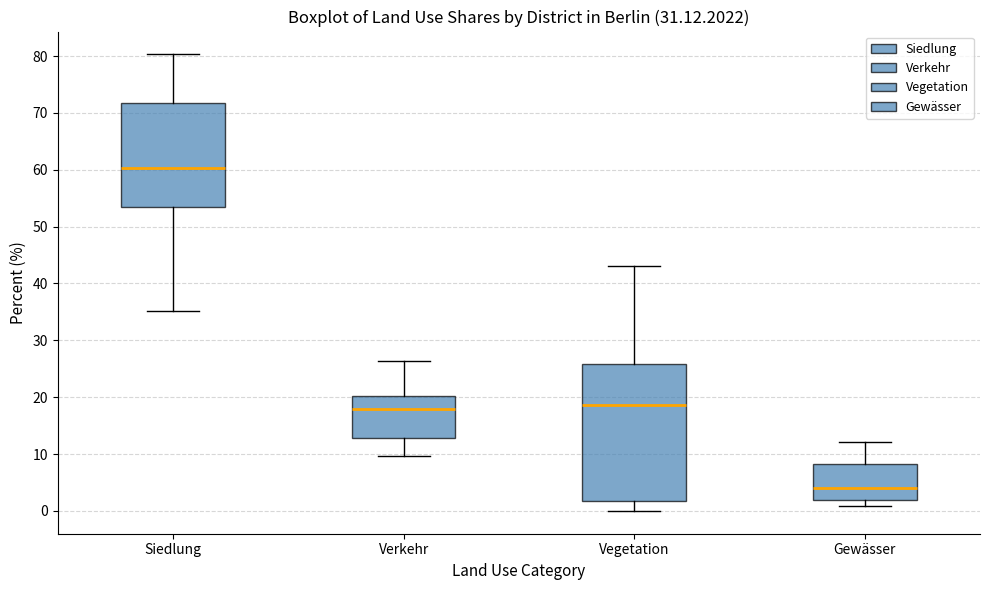

Comparing the boxes themselves (not the whiskers), which one is the tallest?

Vegetation